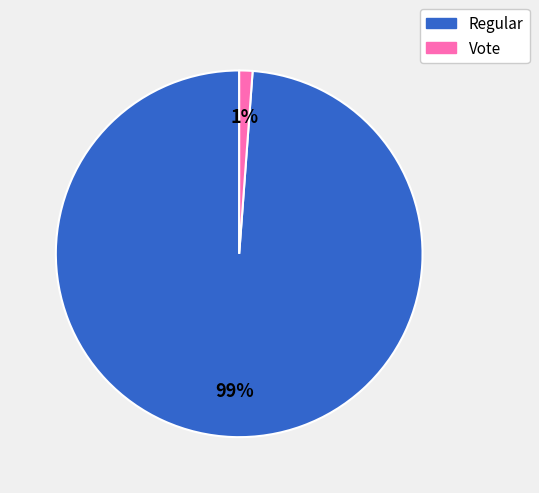

True or false: Regular accounts for 89% of the total.

False